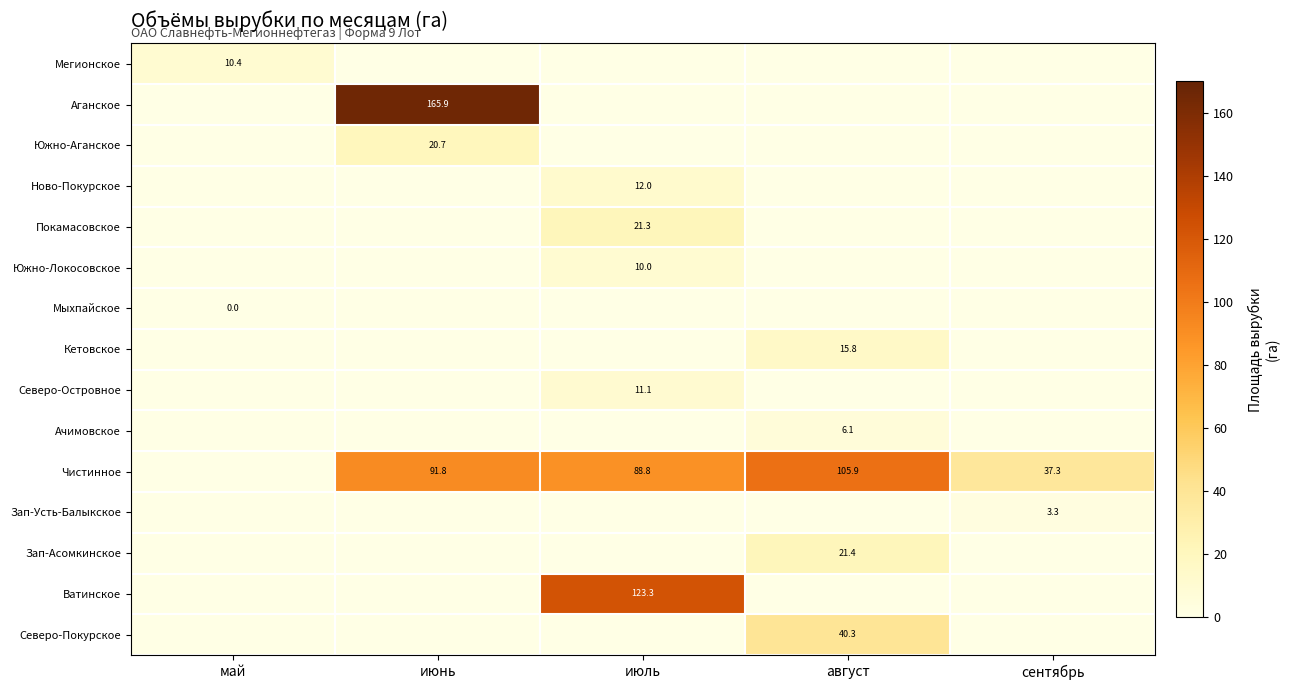

Is it true that Ново-Покурское equals 12.0 at июль?

True